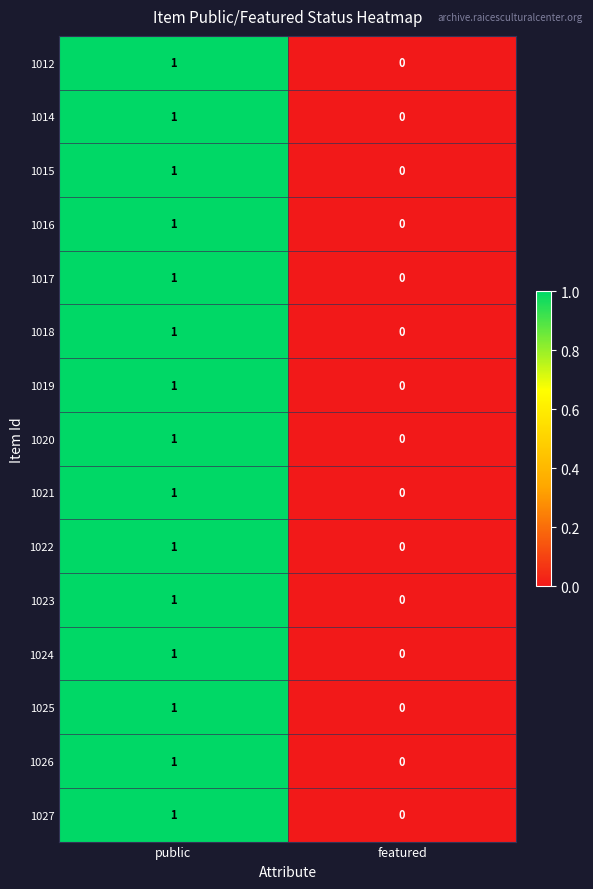

What is the maximum value shown in the chart?

1